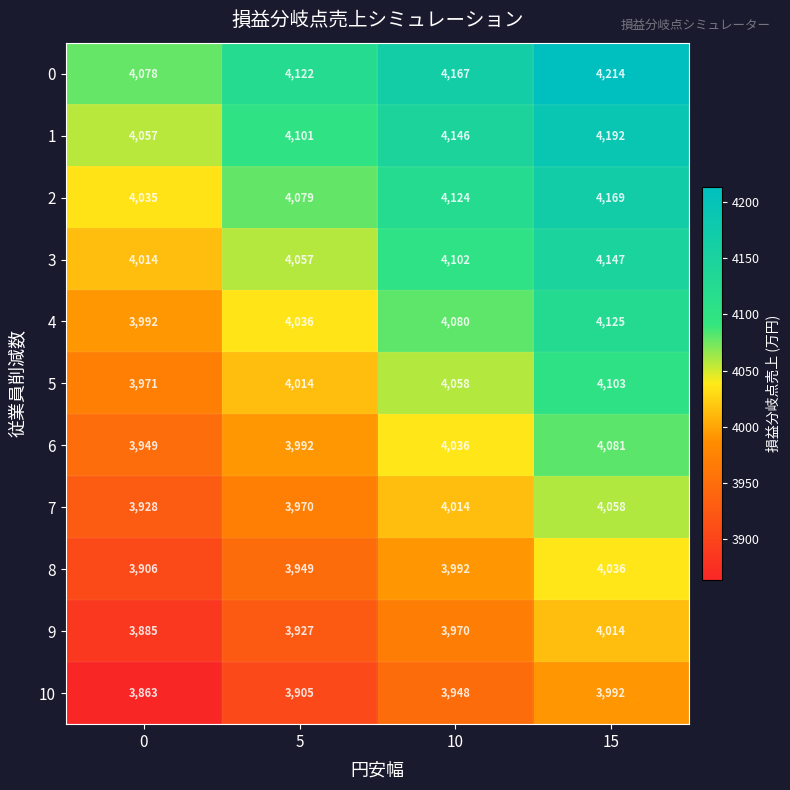

What is the difference between the highest and lowest values at 15?

222